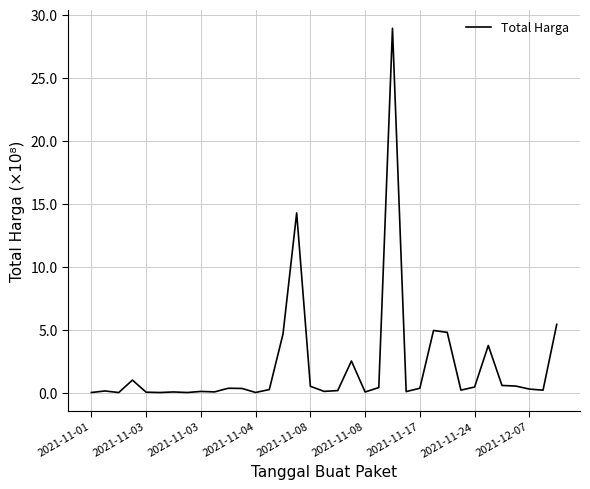

What is the difference between the maximum and minimum values?

28.9